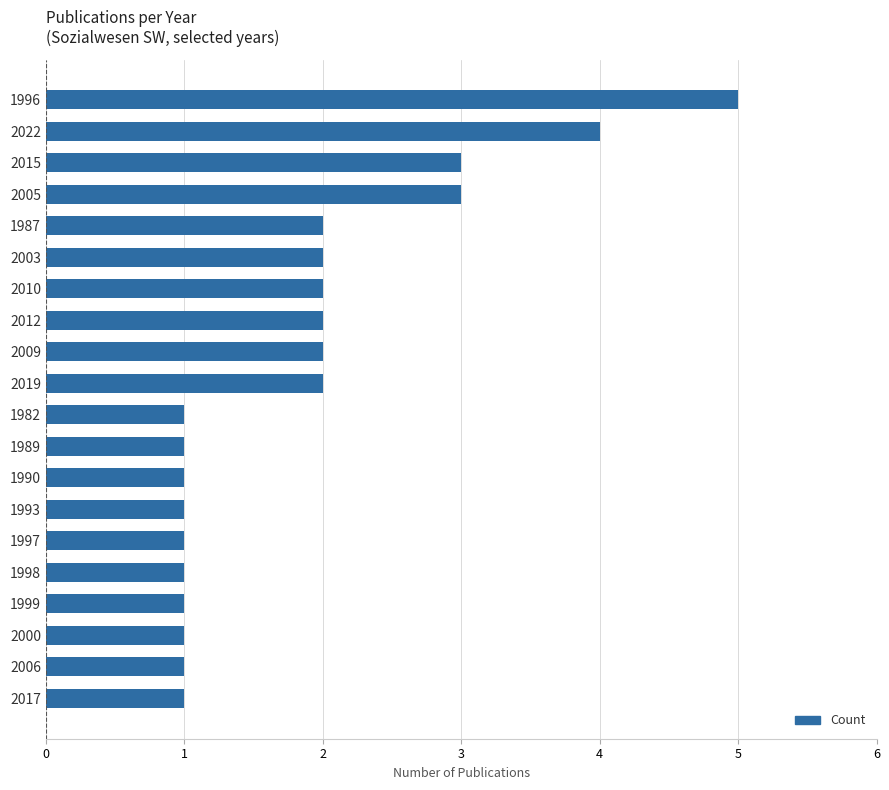

Approximately how many times larger is the value at 2022 compared to 1996?

0.8